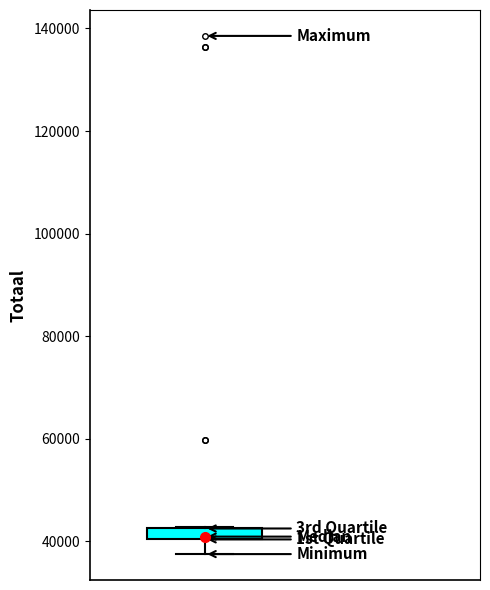

Where does the lower whisker of the box end on the y-axis? The values are not printed on the chart, so give them approximately, as read against the axis.

38000